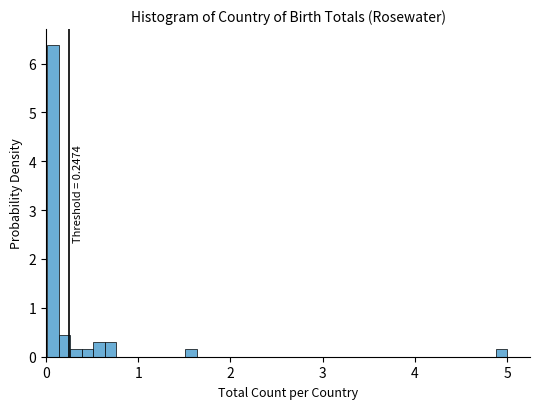

Around what value on the x-axis is the tallest bar? Give the approximate position of its centre, as read against the axis.

0.1